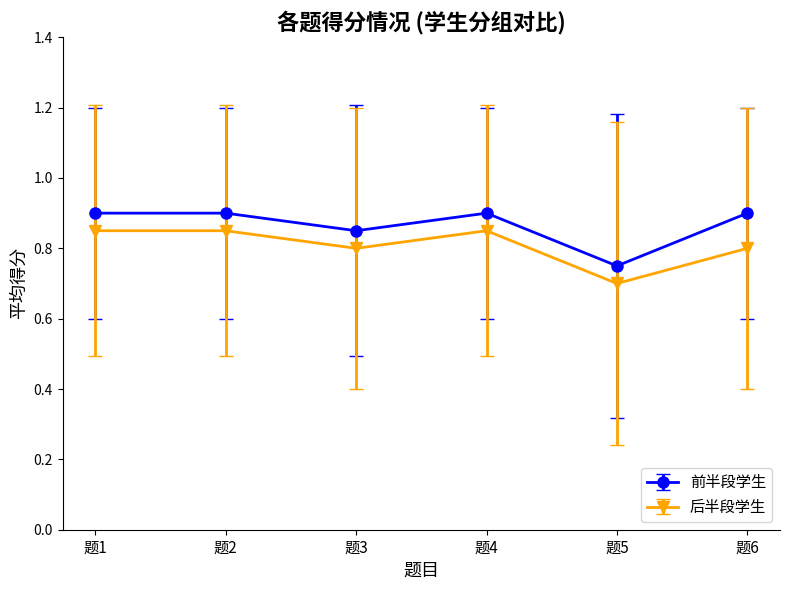

Count the 前半段学生 values in the range 0 to 1.

6